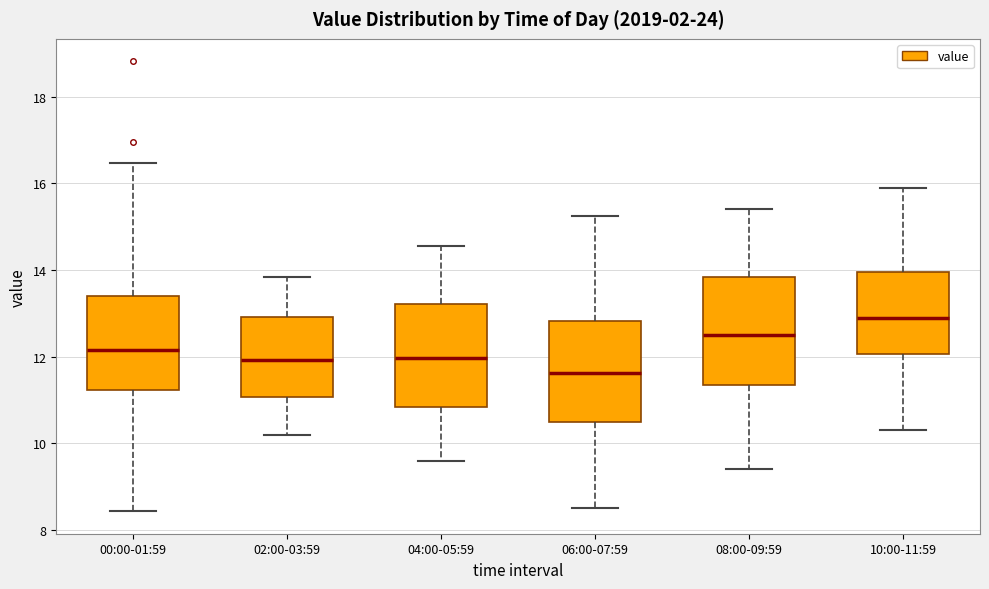

Reading left to right, transcribe this box plot: for each box, give where its median line is, the range the box spans, and where its two whiskers end, as read against the y-axis. The values are not printed on the chart, so give them approximately, as read against the axis.

00:00-01:59: median 12.2, box 11.2 to 13.4, whiskers 8.4 to 16.4
02:00-03:59: median 12.0, box 11.0 to 13.0, whiskers 10.2 to 13.8
04:00-05:59: median 12.0, box 10.8 to 13.2, whiskers 9.6 to 14.6
06:00-07:59: median 11.6, box 10.6 to 12.8, whiskers 8.6 to 15.2
08:00-09:59: median 12.6, box 11.4 to 13.8, whiskers 9.4 to 15.4
10:00-11:59: median 13.0, box 12.0 to 14.0, whiskers 10.4 to 16.0